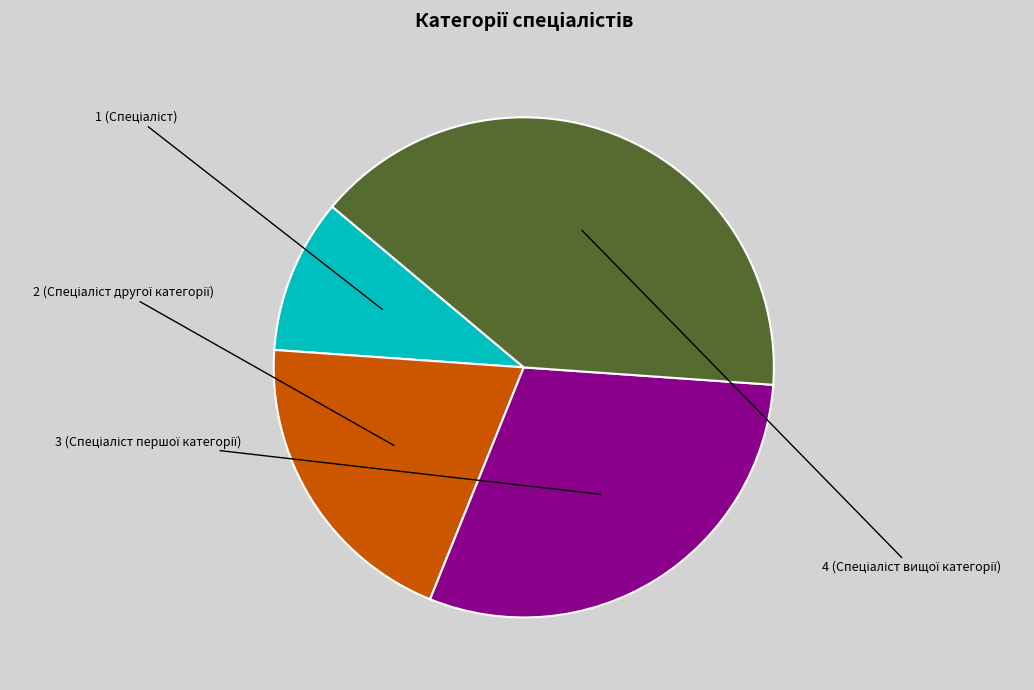

Does any single category account for the majority?

No